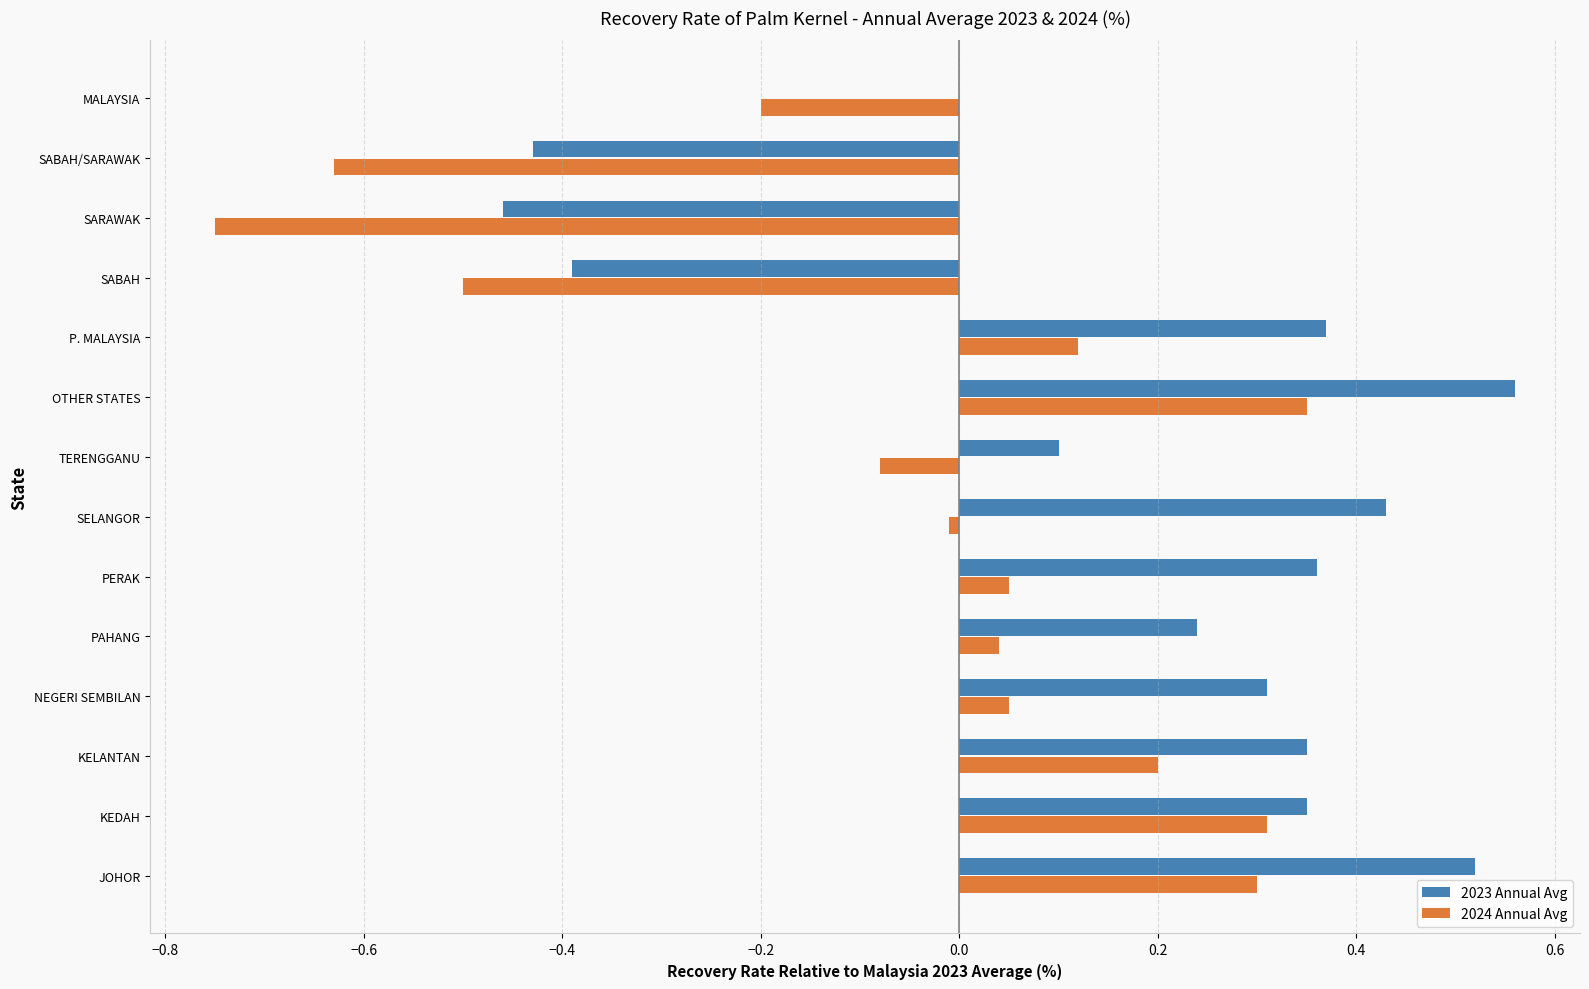

Is the value of 2023 Annual Avg at KELANTAN greater than the value of 2024 Annual Avg at SABAH?

Yes